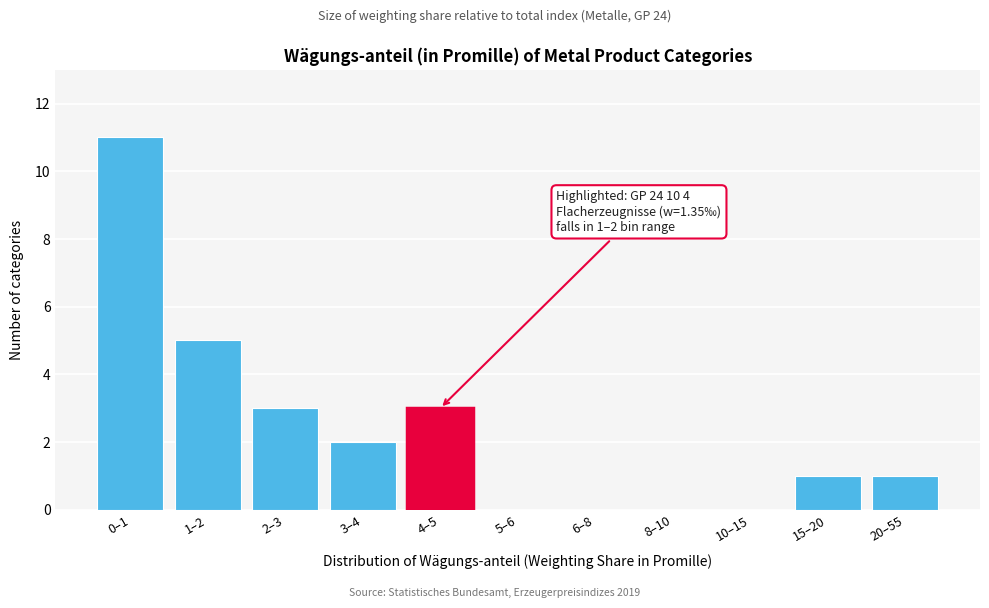

Reading left to right, what are all the values shown in this chart?

0–1=11	1–2=5	2–3=3	3–4=2	4–5=3	5–6=0	6–8=0	8–10=0	10–15=0	15–20=1	20–55=1